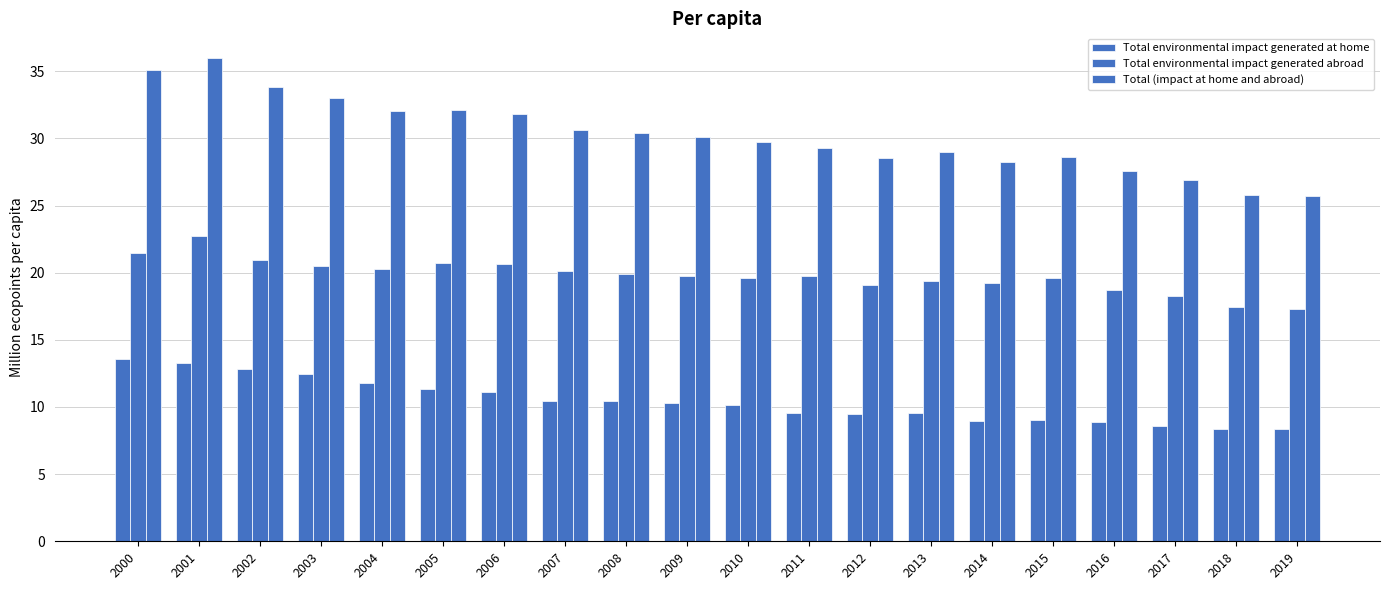

Are the bars horizontal?

No